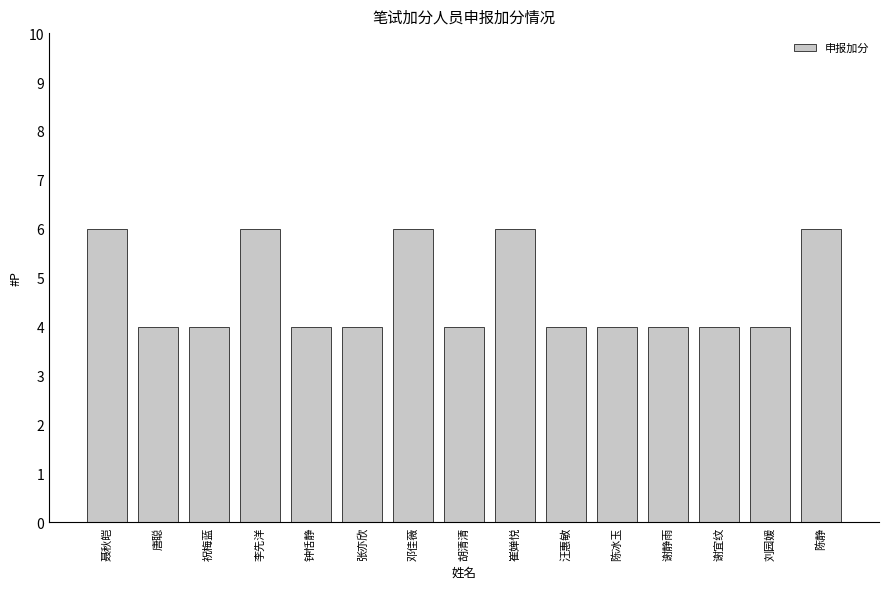

The value at 陈静 is 6. True or false?

True